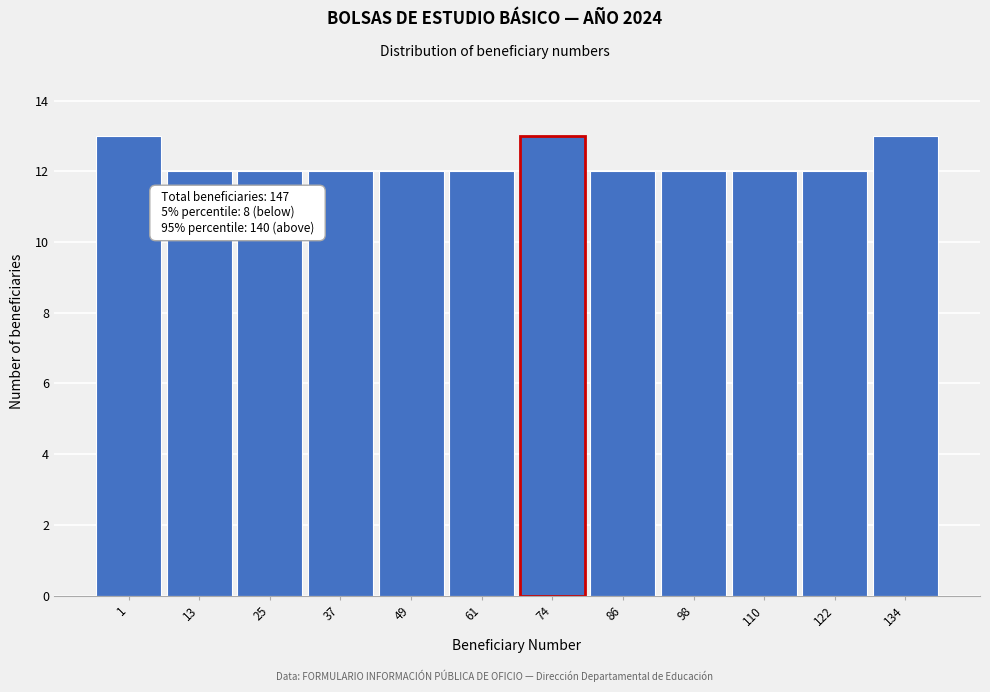

Reading right to left, transcribe all the data shown in this chart.

13	12	12	12	12	13	12	12	12	12	12	13